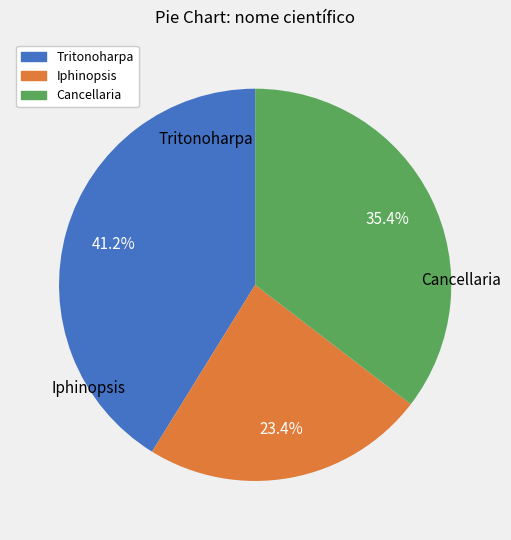

What percentage do Tritonoharpa and Cancellaria together represent?

76.6%